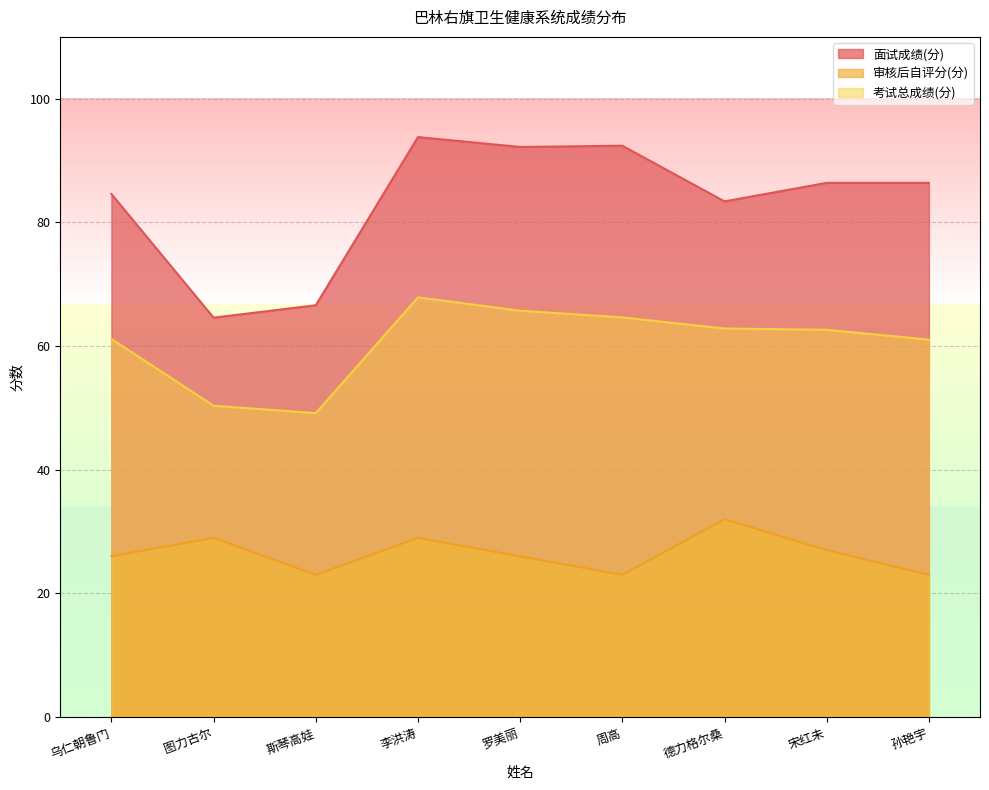

Which series has the largest range (max minus min)?

面试成绩(分)